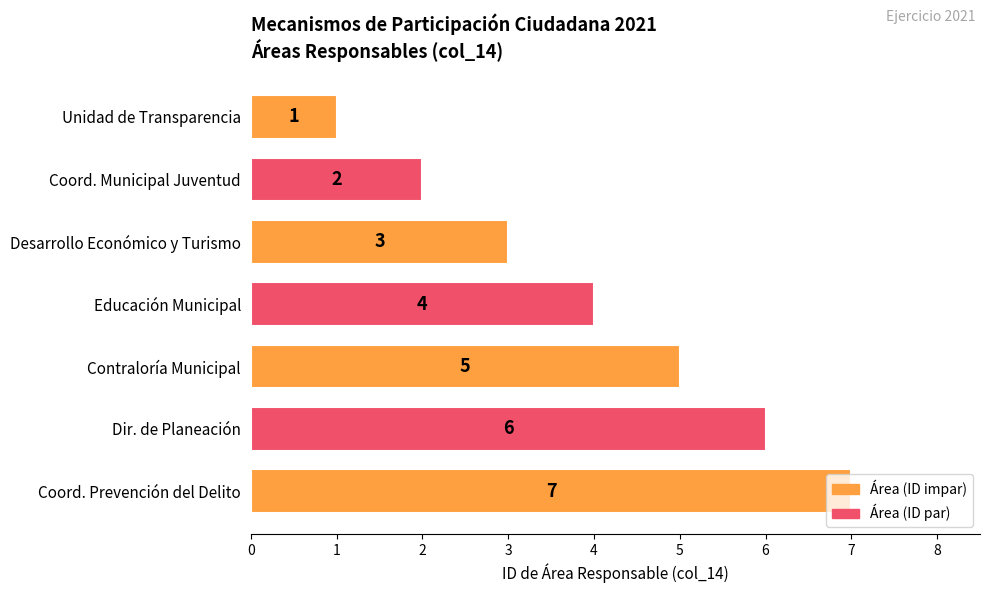

What is the ratio of the value at Desarrollo Económico y Turismo to the value at Dir. de Planeación?

0.5